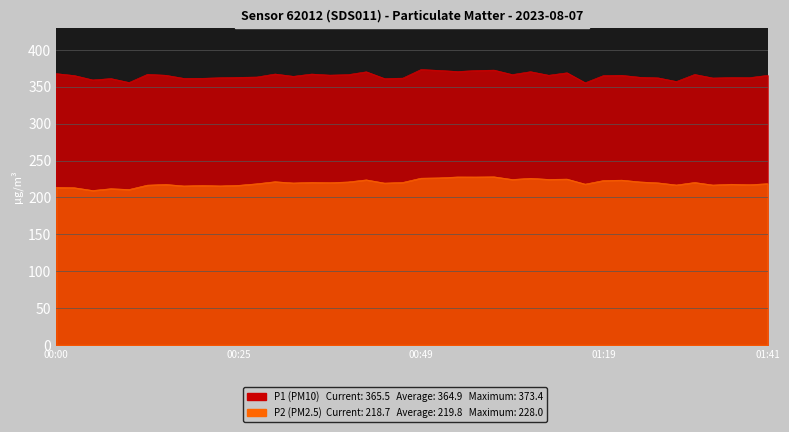

Rank the series by their maximum value, from lowest to highest.

P2, P1